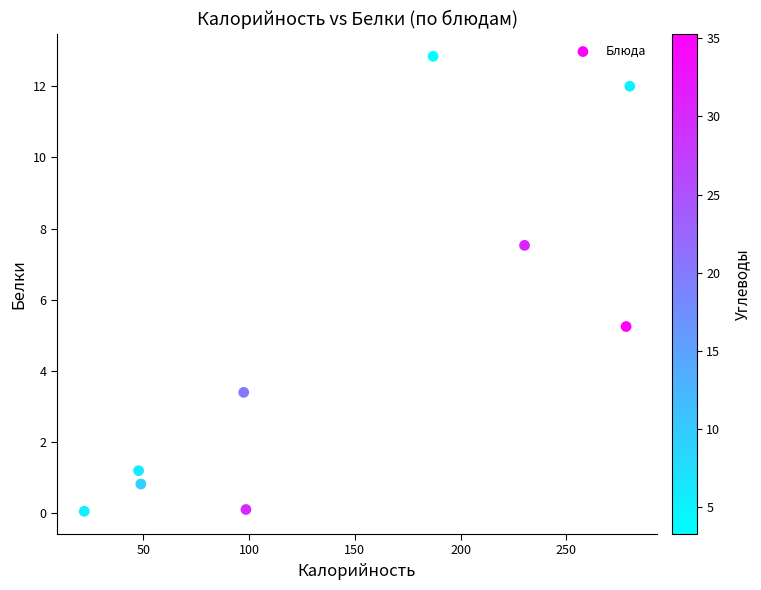

What is the range of X values (max minus min)?

257.9